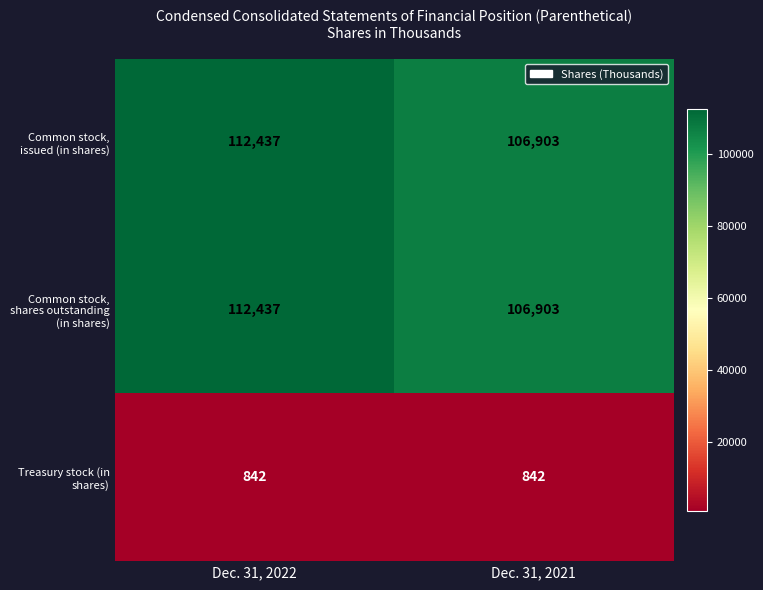

What is the minimum value for Common stock, issued (in shares)?

106903